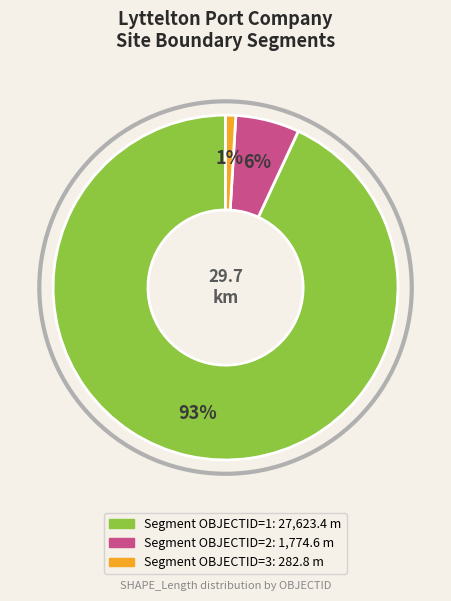

To the nearest percent, what is the average slice percentage?

33%